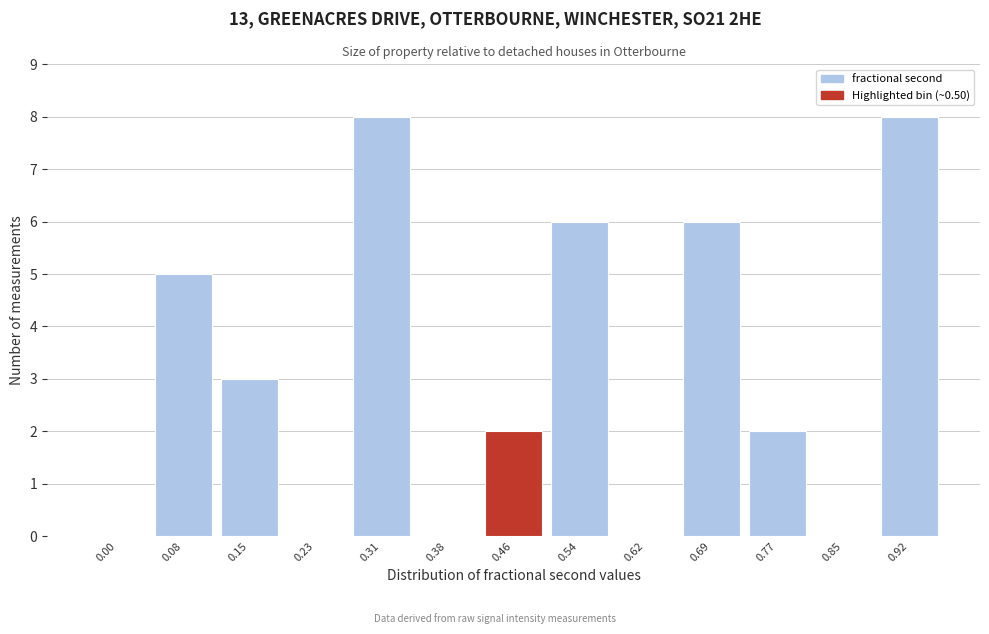

Reading left to right, what are all the values shown in this chart?

0.00=0	0.08=5	0.15=3	0.23=0	0.31=8	0.38=0	0.46=2	0.54=6	0.62=0	0.69=6	0.77=2	0.85=0	0.92=8